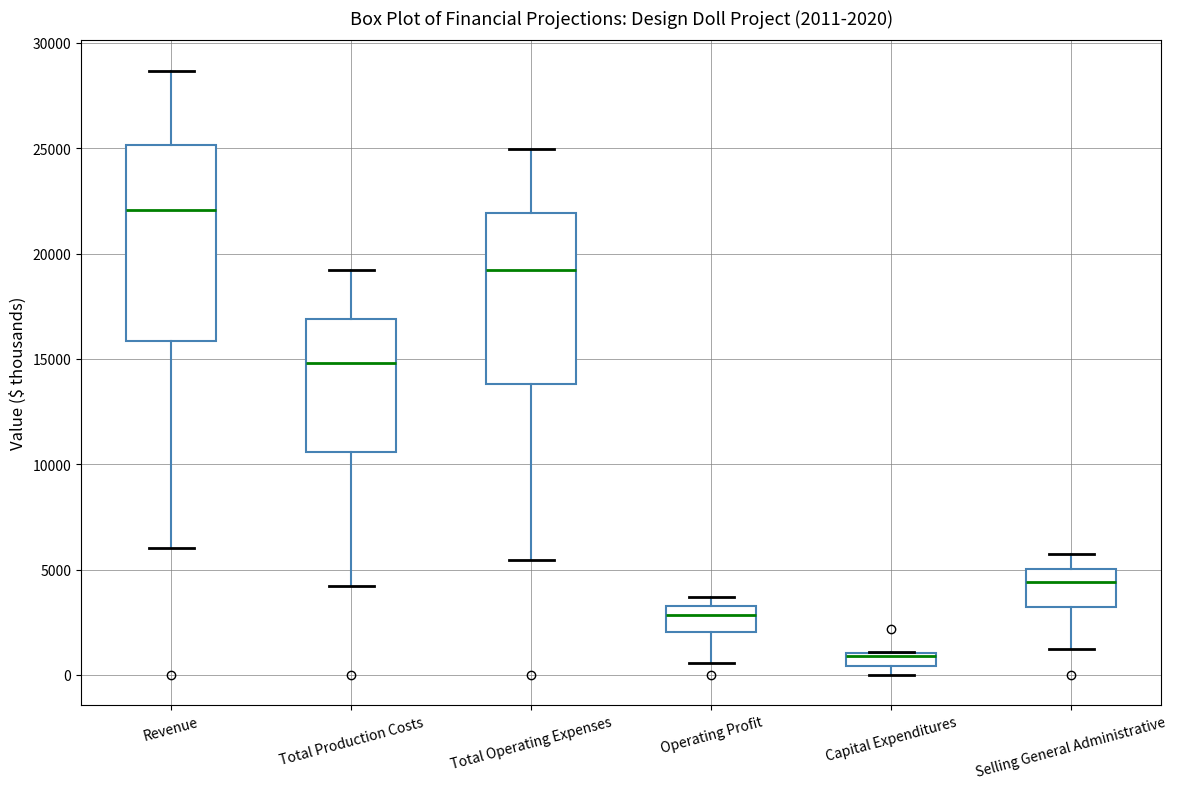

Comparing the boxes themselves (not the whiskers), which one is the tallest?

Revenue